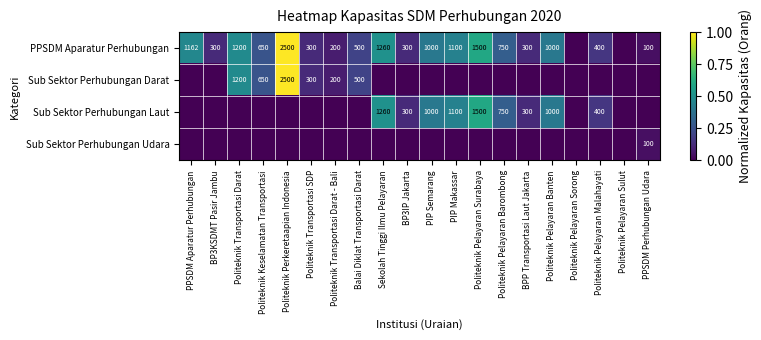

Which has a higher value, PPSDM Aparatur Perhubungan or Balai Diklat Transportasi Darat?

PPSDM Aparatur Perhubungan